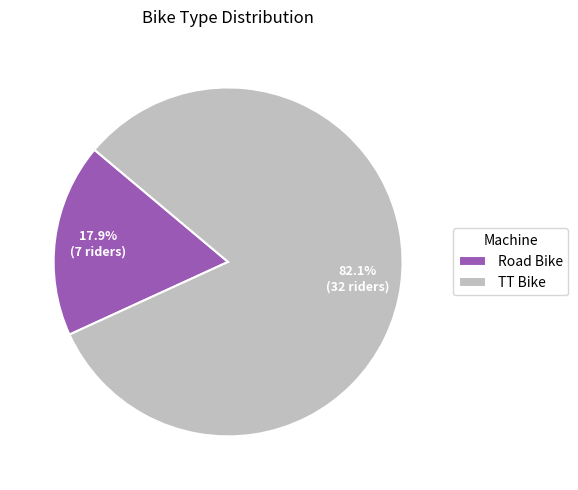

To the nearest percent, what is the combined percentage of TT Bike and Road Bike?

100%